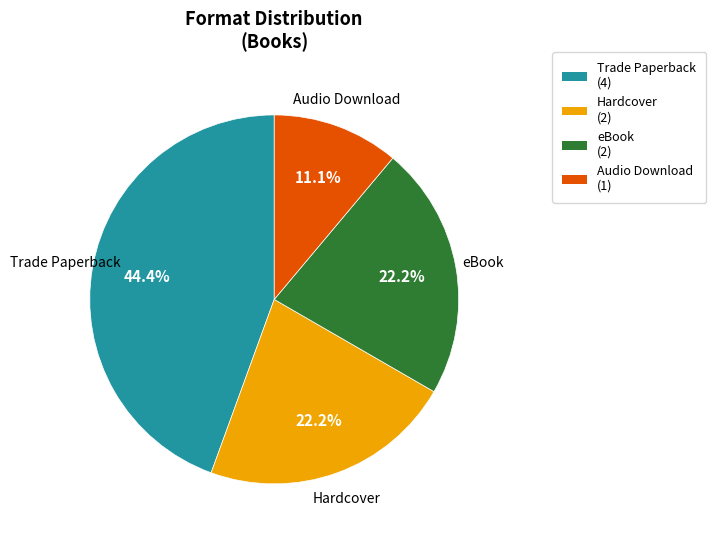

Does any single category account for the majority?

No